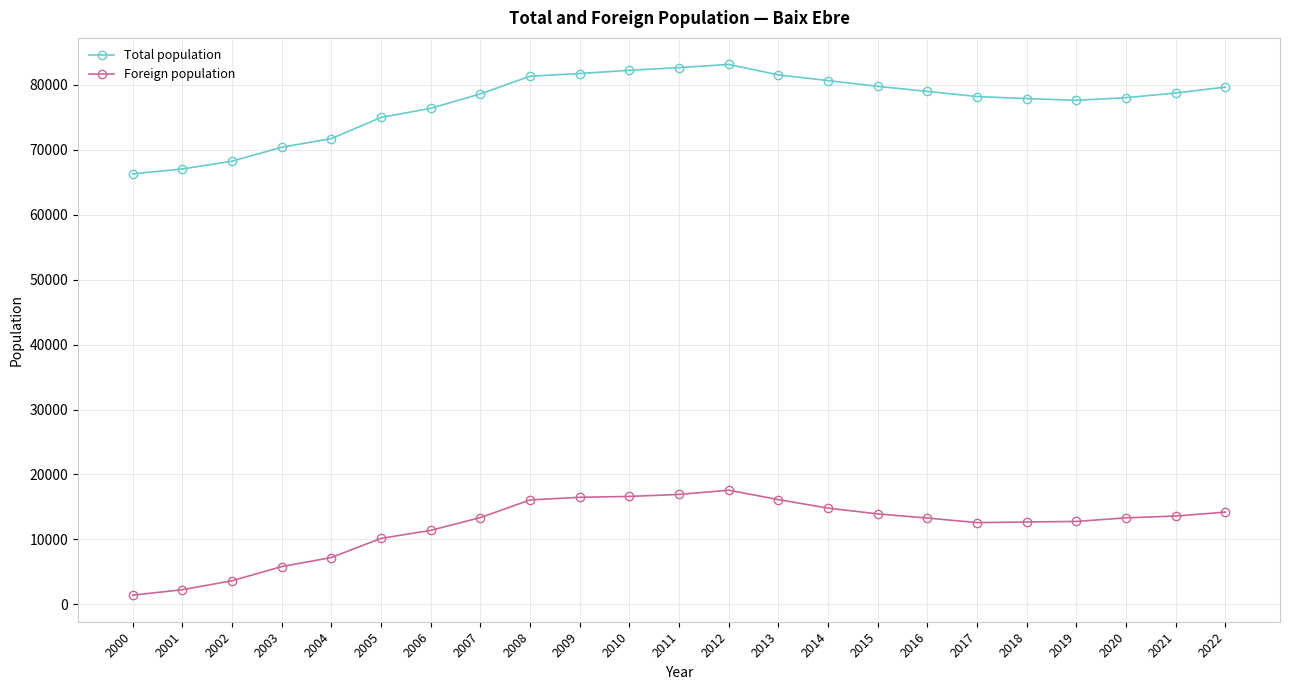

The Total population series shows 25986 at 2016. True or false?

False